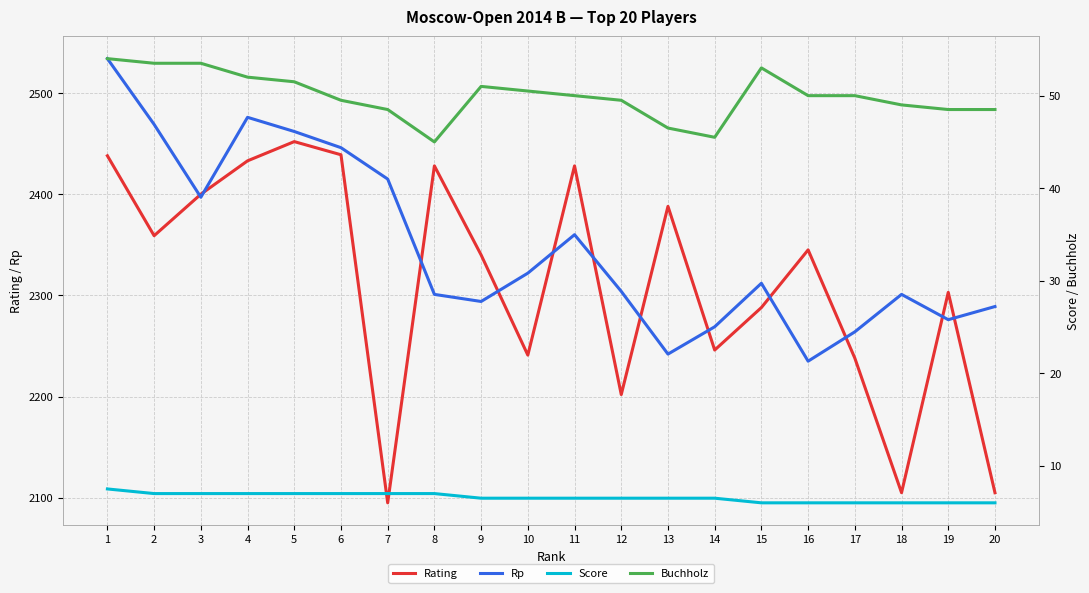

Which series has the widest spread of values?

Rating